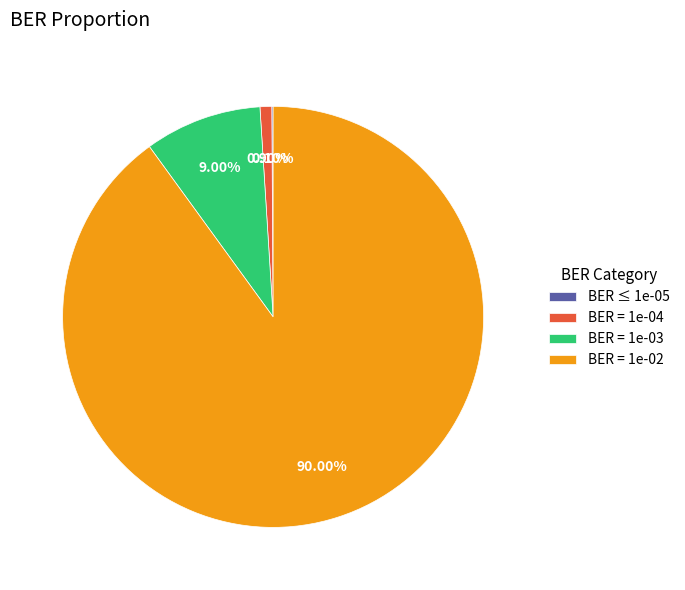

Is there any slice that represents more than half of the pie?

Yes